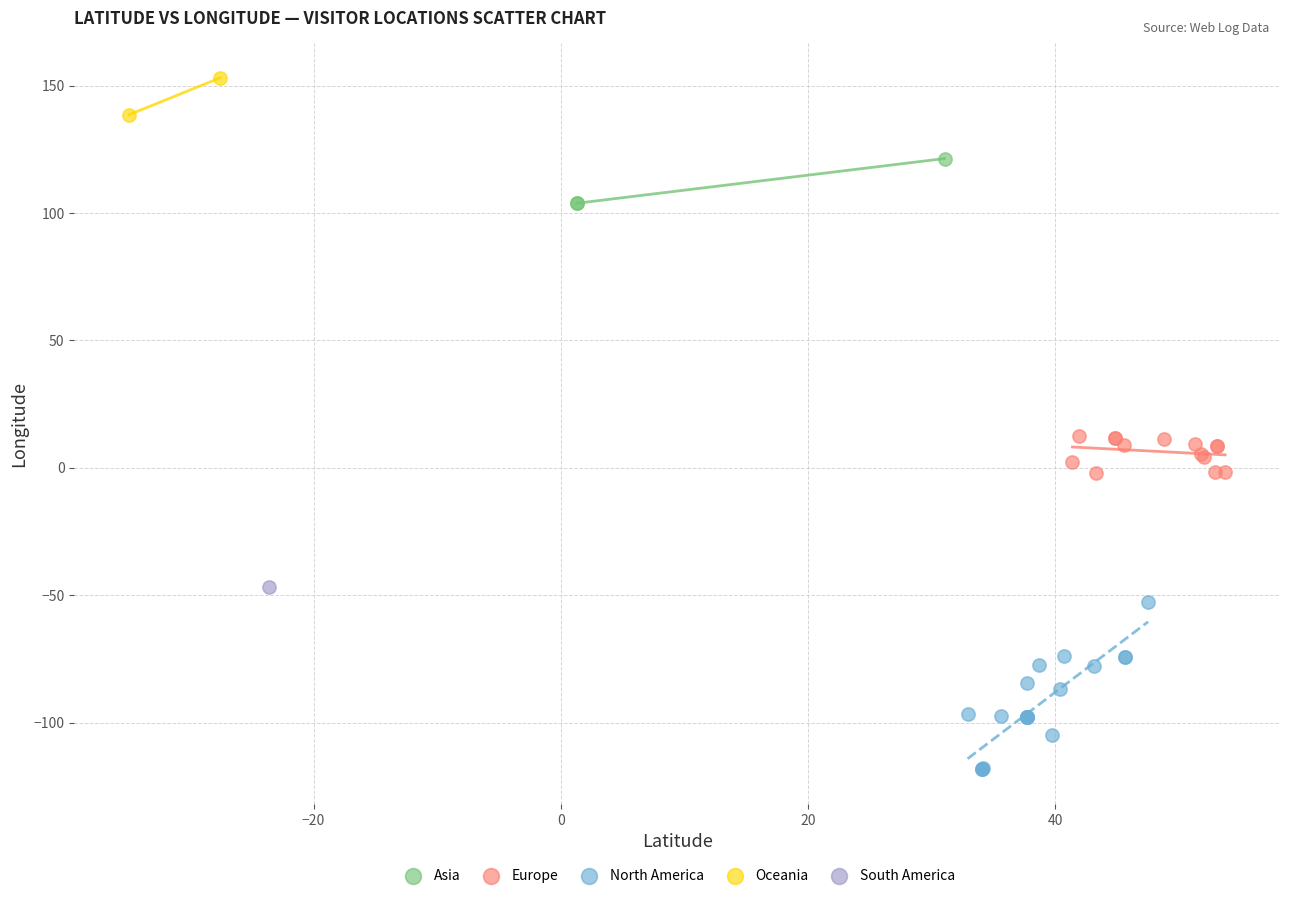

What are all the series names shown in the legend?

Asia, Europe, North America, Oceania, South America